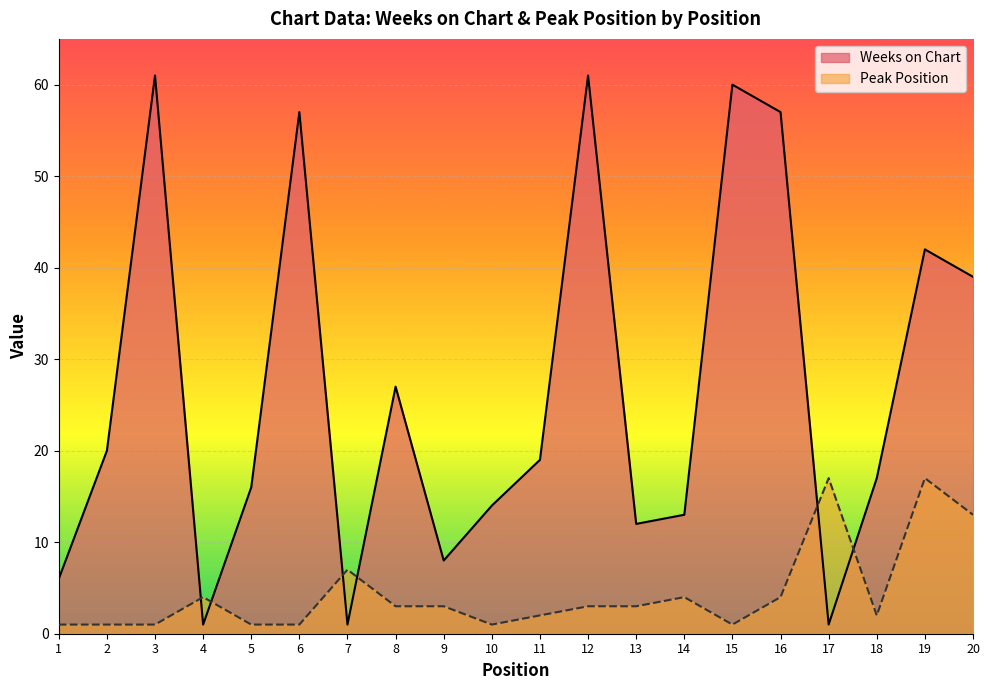

What are all the series names shown in the legend?

Weeks on Chart, Peak Position